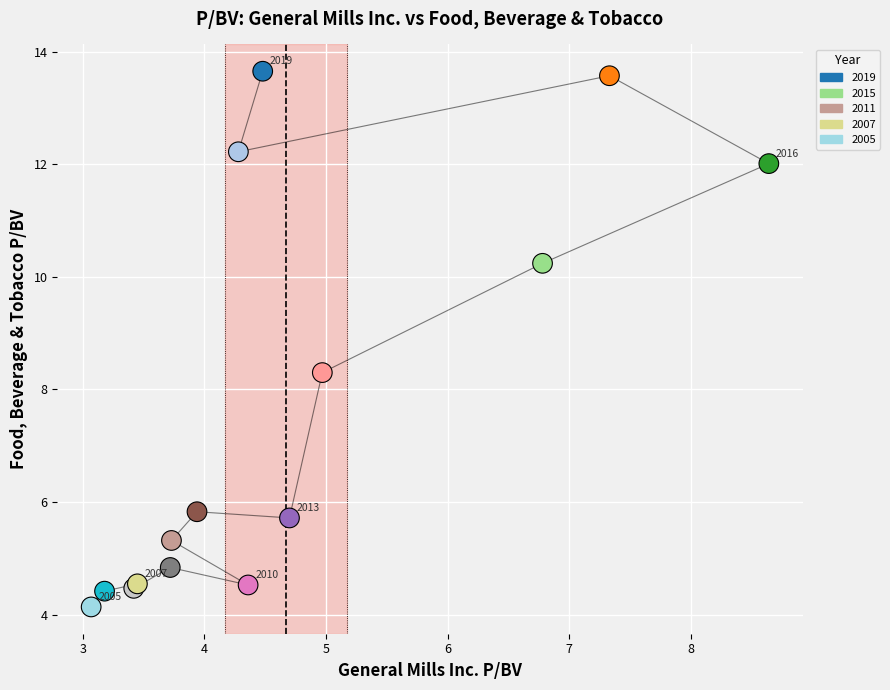

What Y value in the scatter plot is closest to 8?

8.3